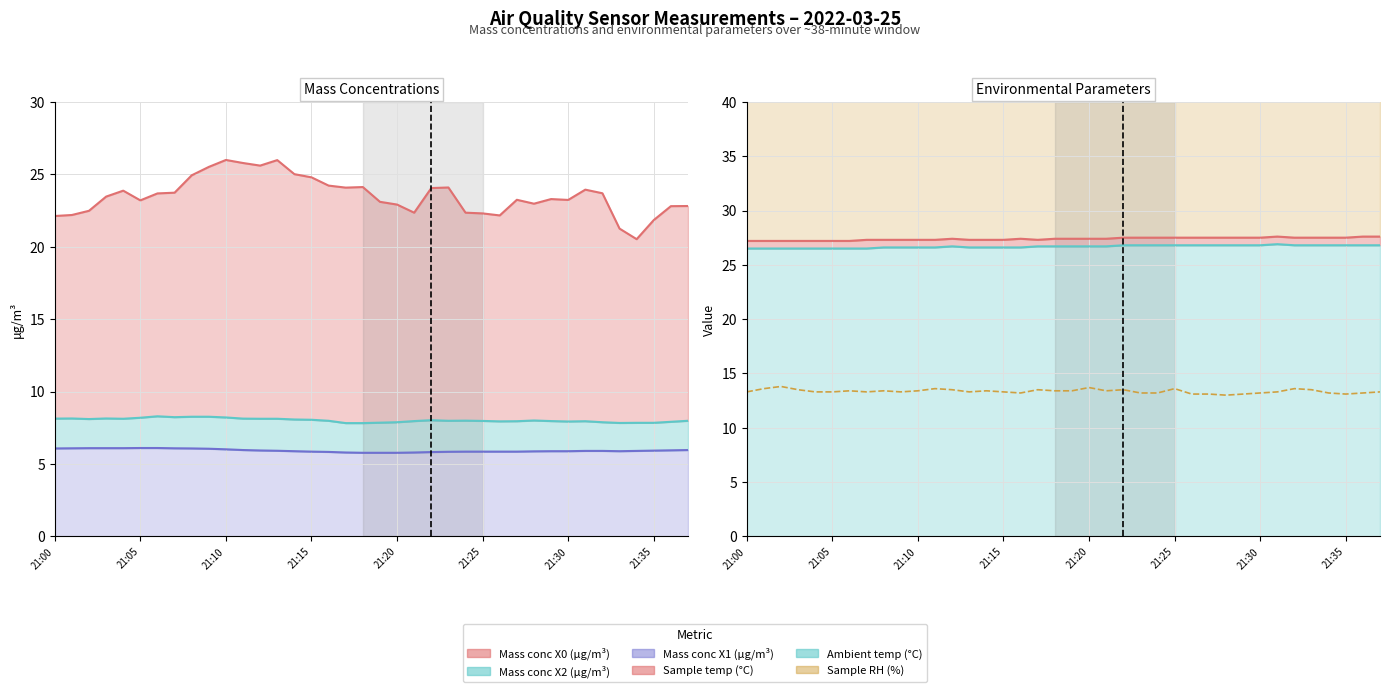

True or false: Mass conc X0 (μg/m³) and Mass conc X1 (μg/m³) cross at least once.

False